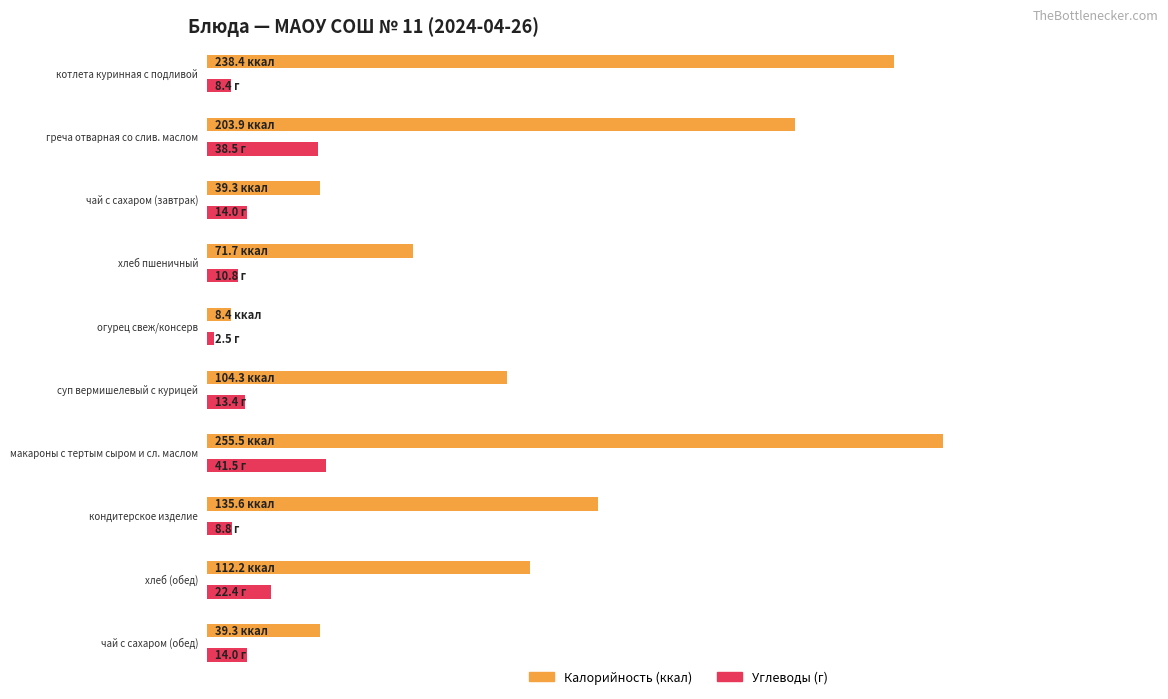

Rank the categories by Углеводы value from lowest to highest.

огурец свеж/консерв, котлета куринная с подливой, кондитерское изделие, хлеб пшеничный, суп вермишелевый с курицей, чай с сахаром (завтрак), чай с сахаром (обед), хлеб (обед), греча отварная со слив. маслом, макароны с тертым сыром и сл. маслом